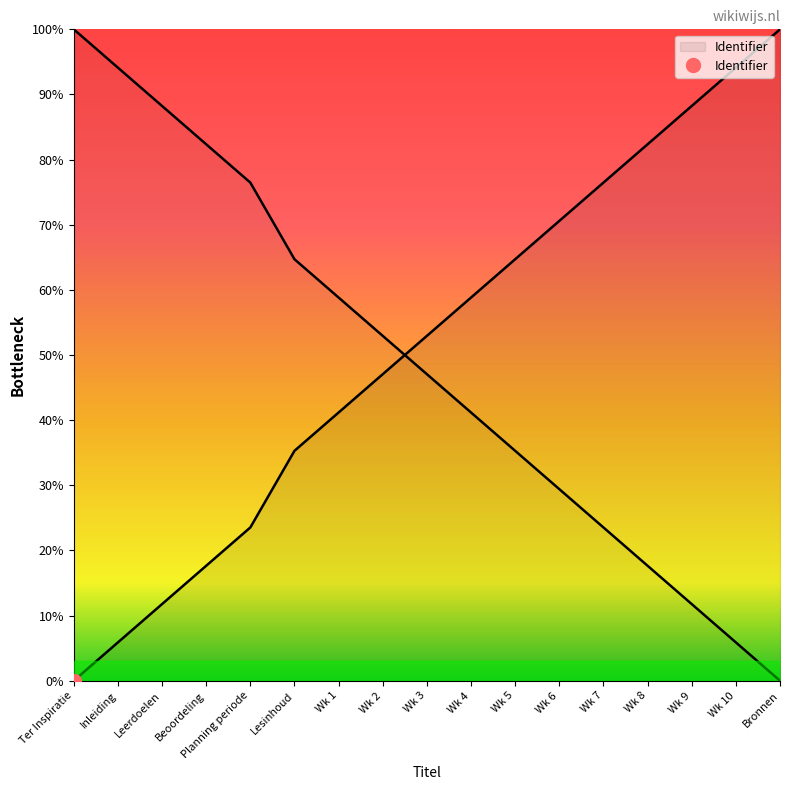

How many data points are less than 52?

8